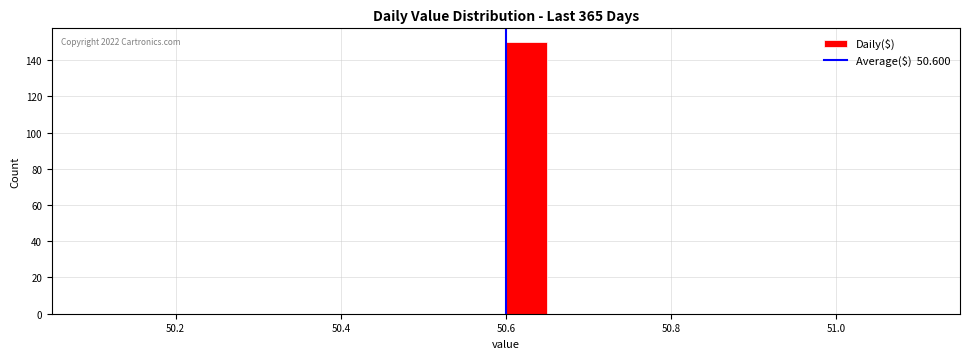

Read against the x-axis, roughly where is the centre of the tallest bar?

50.62